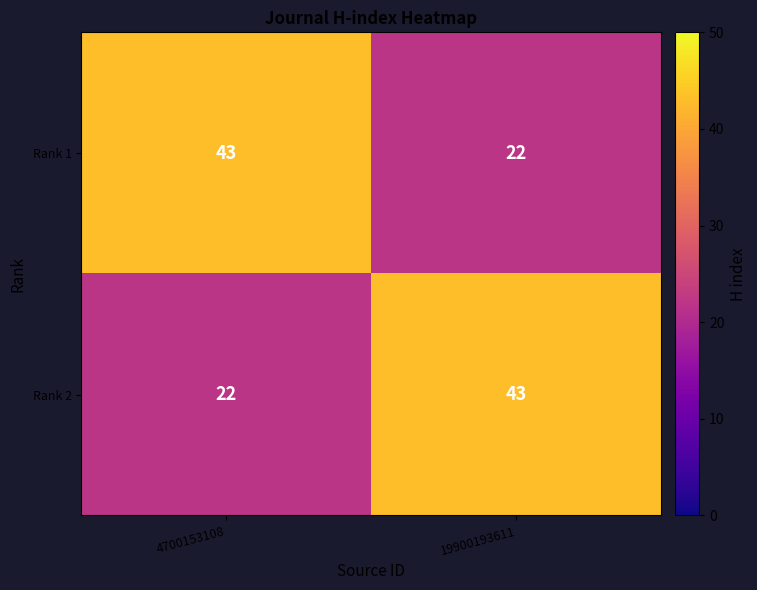

What is the difference between the highest and lowest values at 4700153108?

21